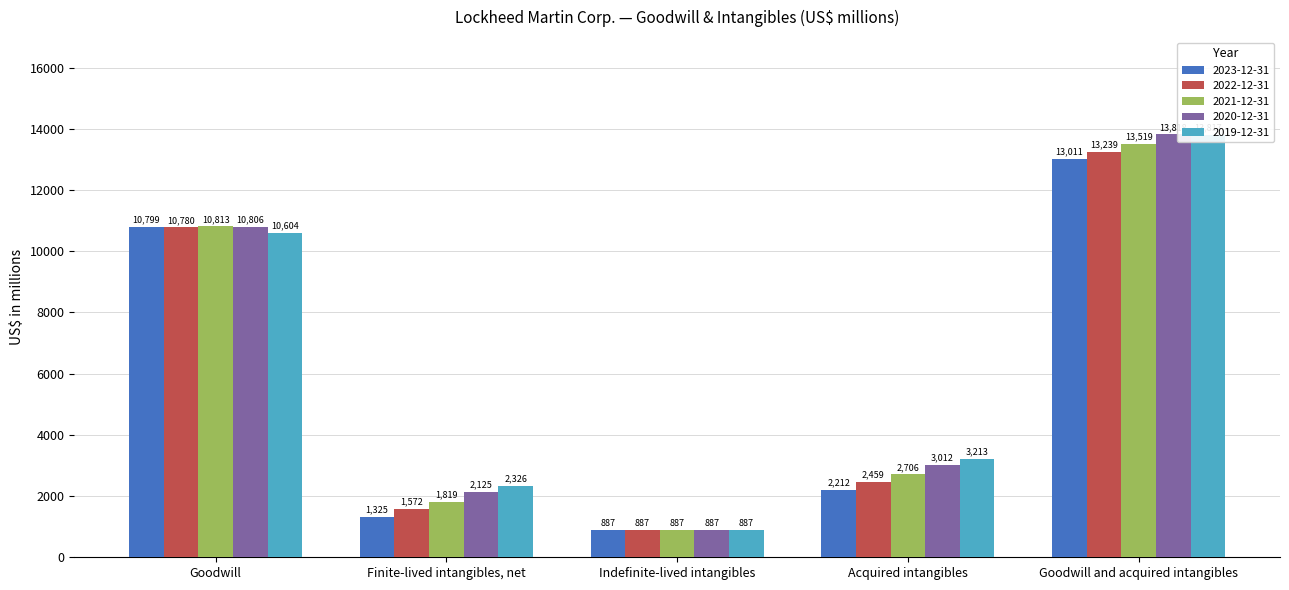

Where does the 2021-12-31 series first go above 2706?

Goodwill